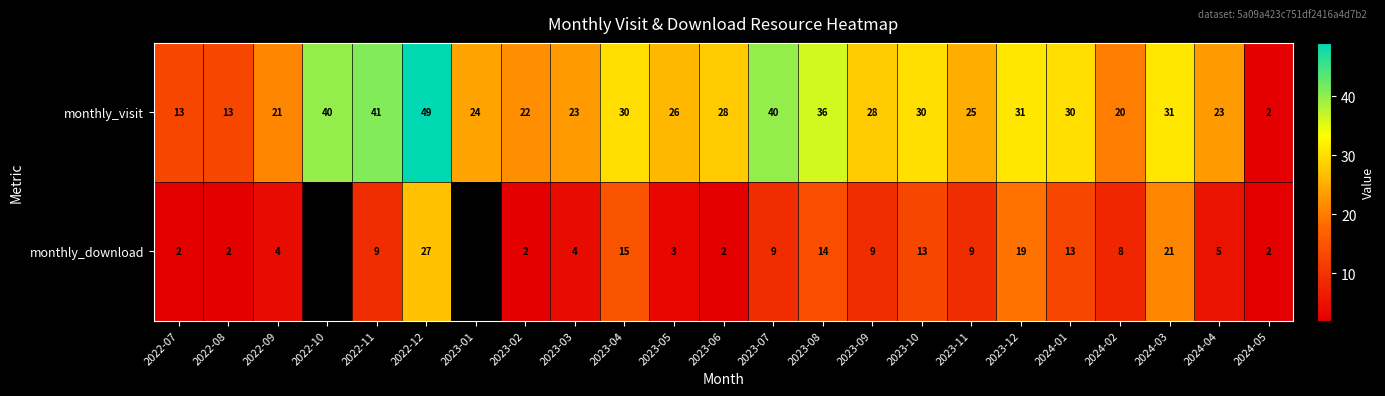

What is the sum of all monthly_visit values?

626